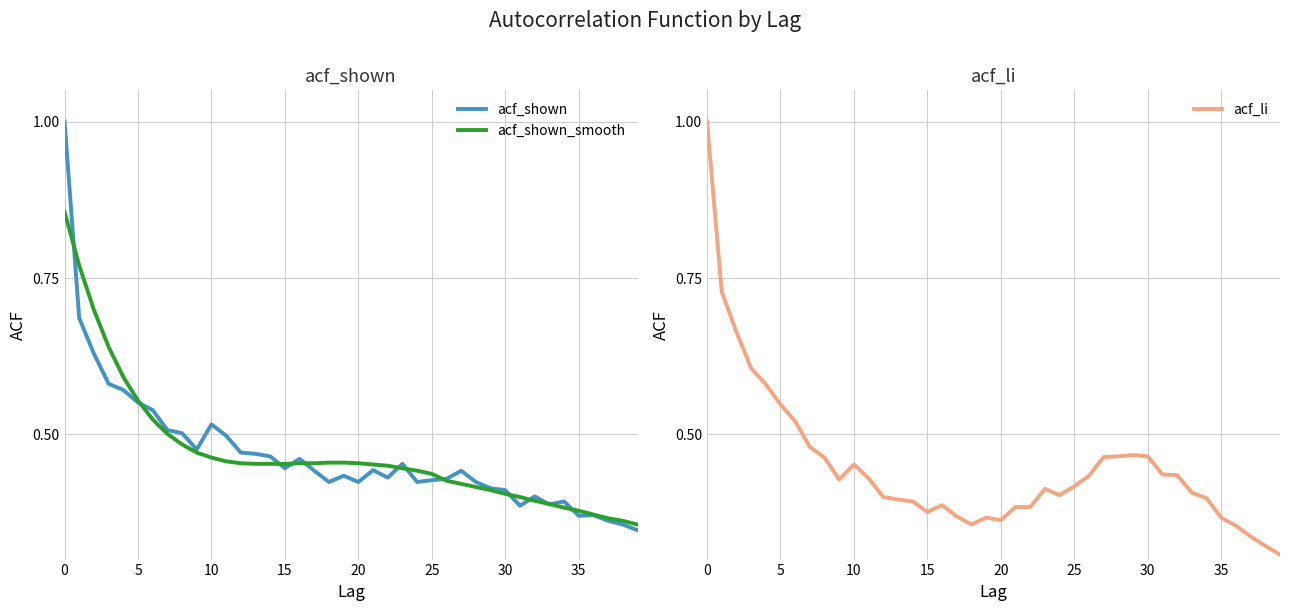

What is the total value across all series at 34?

1.2